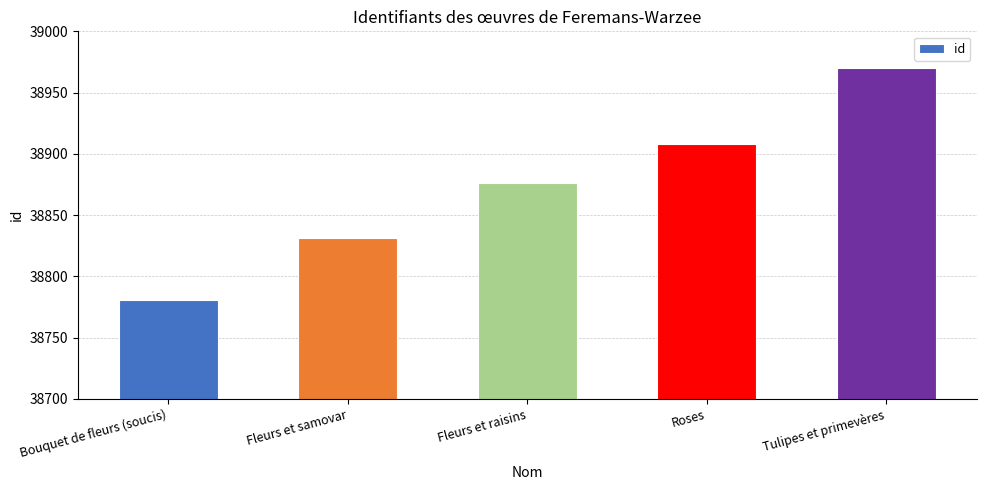

What is the difference between the maximum and minimum values?

189